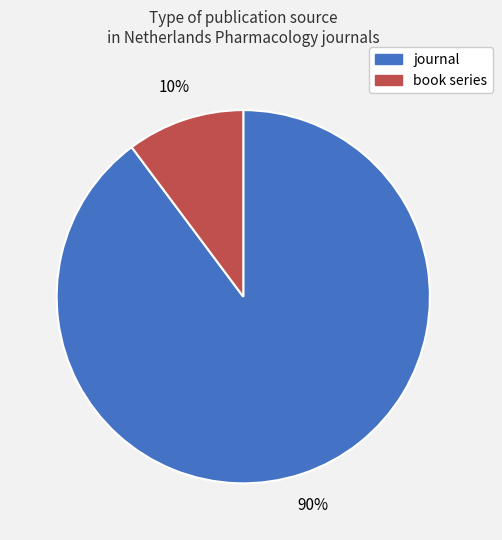

Which slice is the largest?

journal